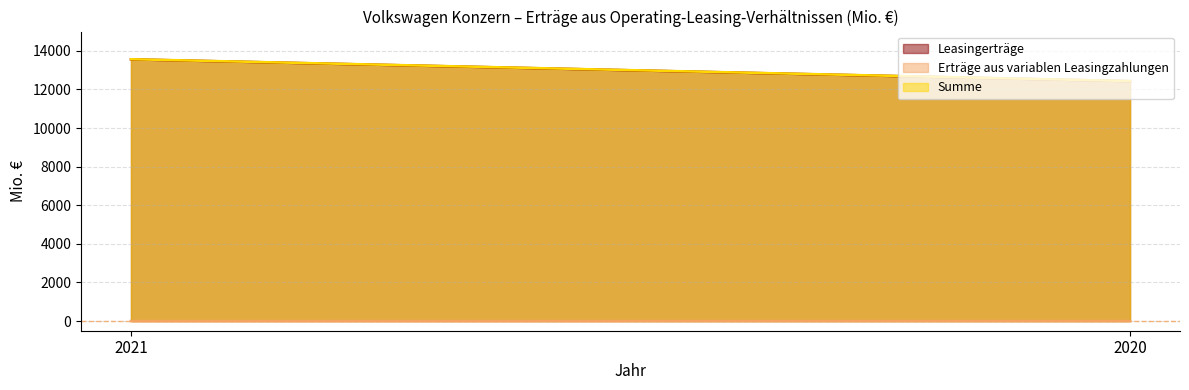

What is the difference between the maximum and minimum values in the Erträge aus variablen Leasingzahlungen series?

2